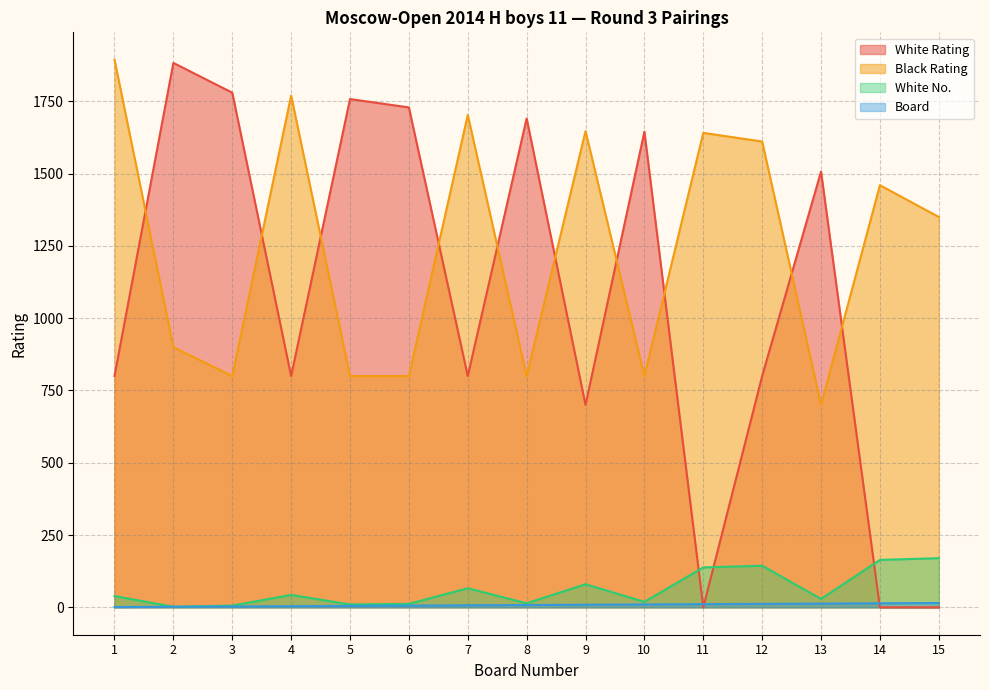

Is it true that Board equals 7 at 14?

False